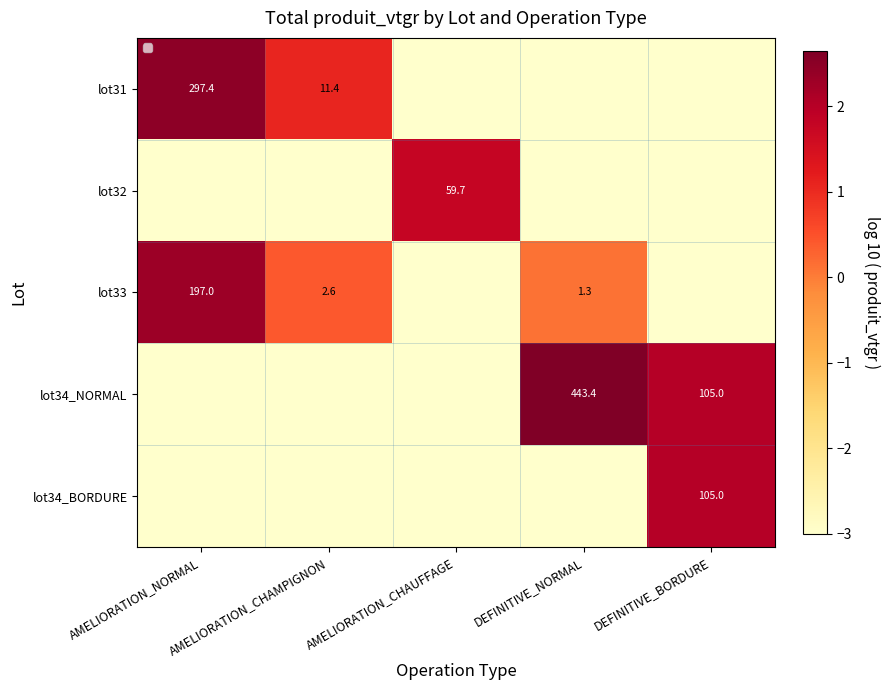

The value of lot34_NORMAL at DEFINITIVE_NORMAL is 0.6. True or false?

False